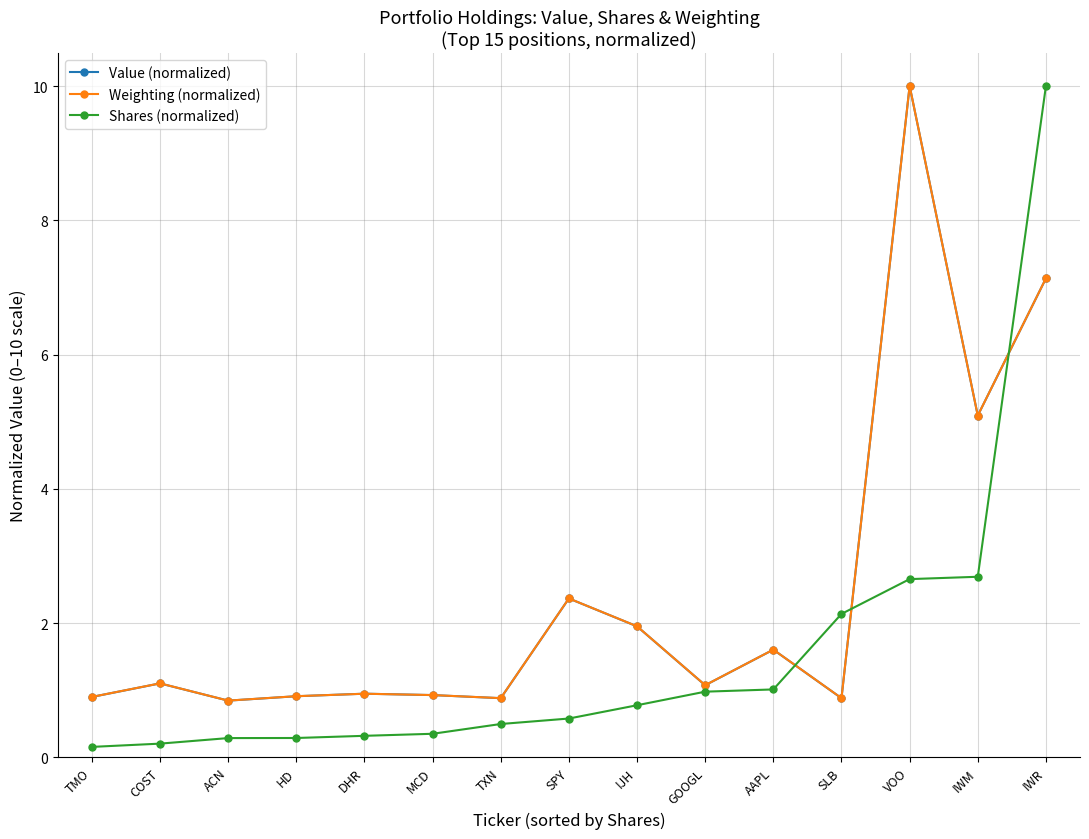

What position from the left is AAPL?

11